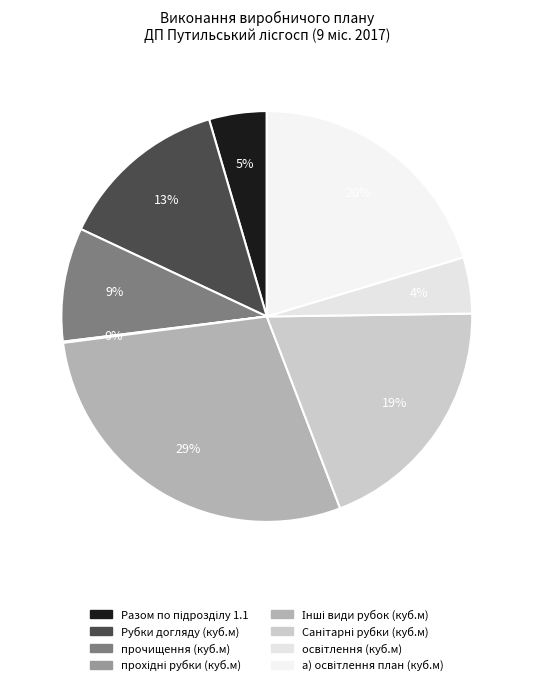

True or false: а) освітлення план (куб.м) accounts for 31% of the total.

False